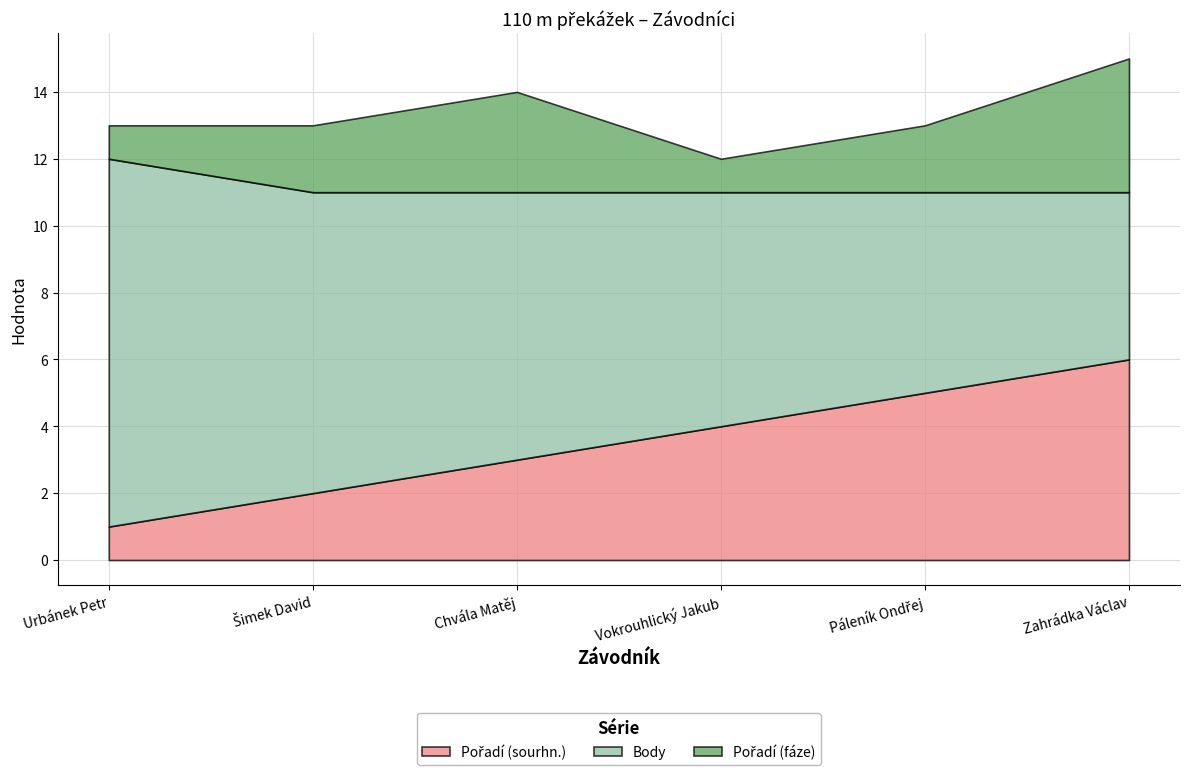

What is the minimum value for Body?

5